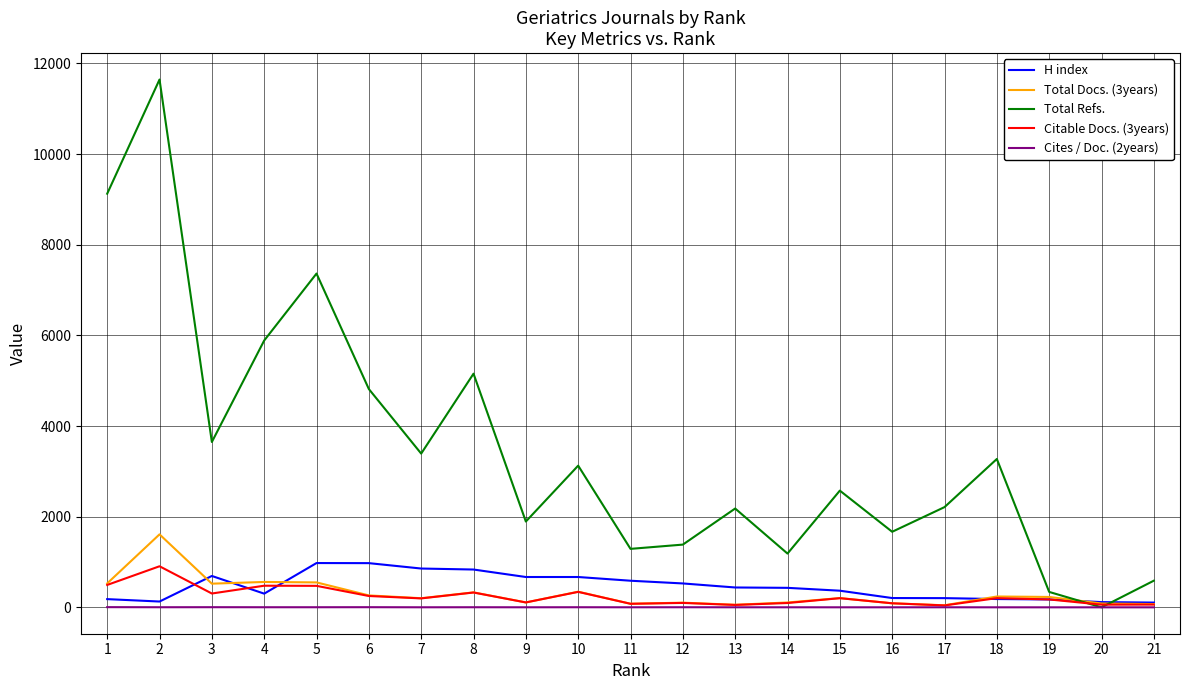

Which series has the widest spread of values?

Total Refs.